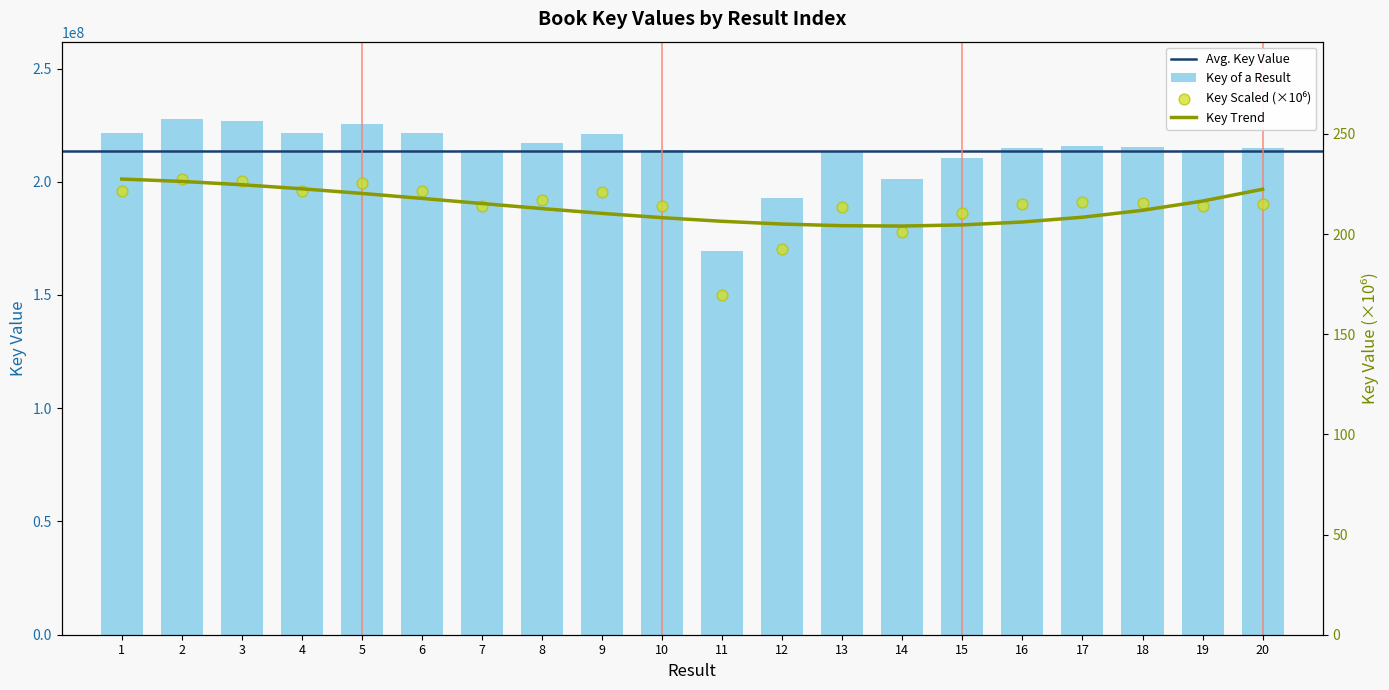

What is the change in value from 11 to 19?

+44664325